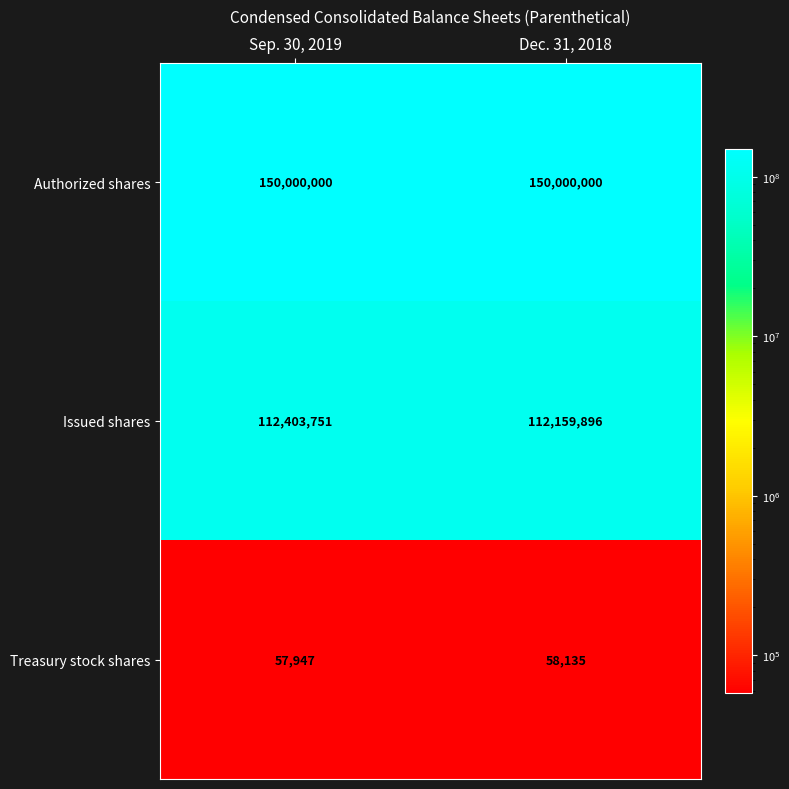

What value does the Issued shares series have at Sep. 30, 2019, to the nearest 50?

112403750